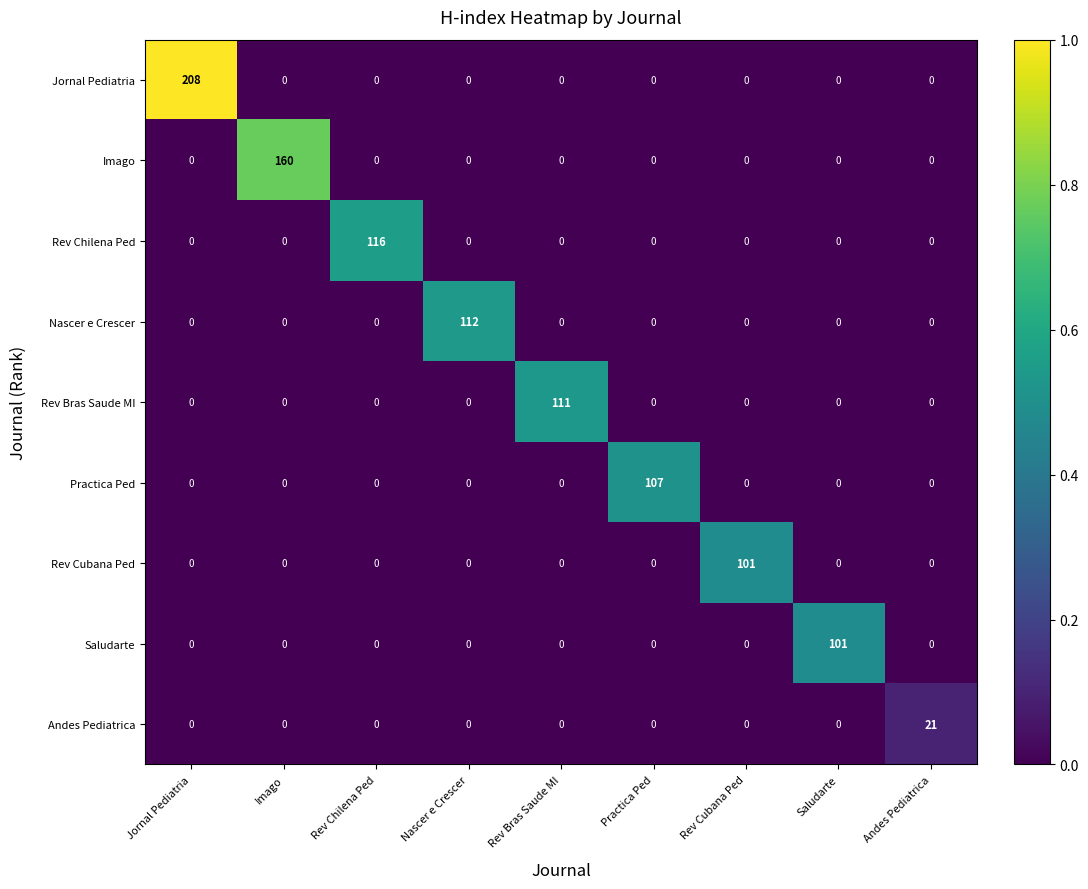

What is the average value of the Saludarte series?

11